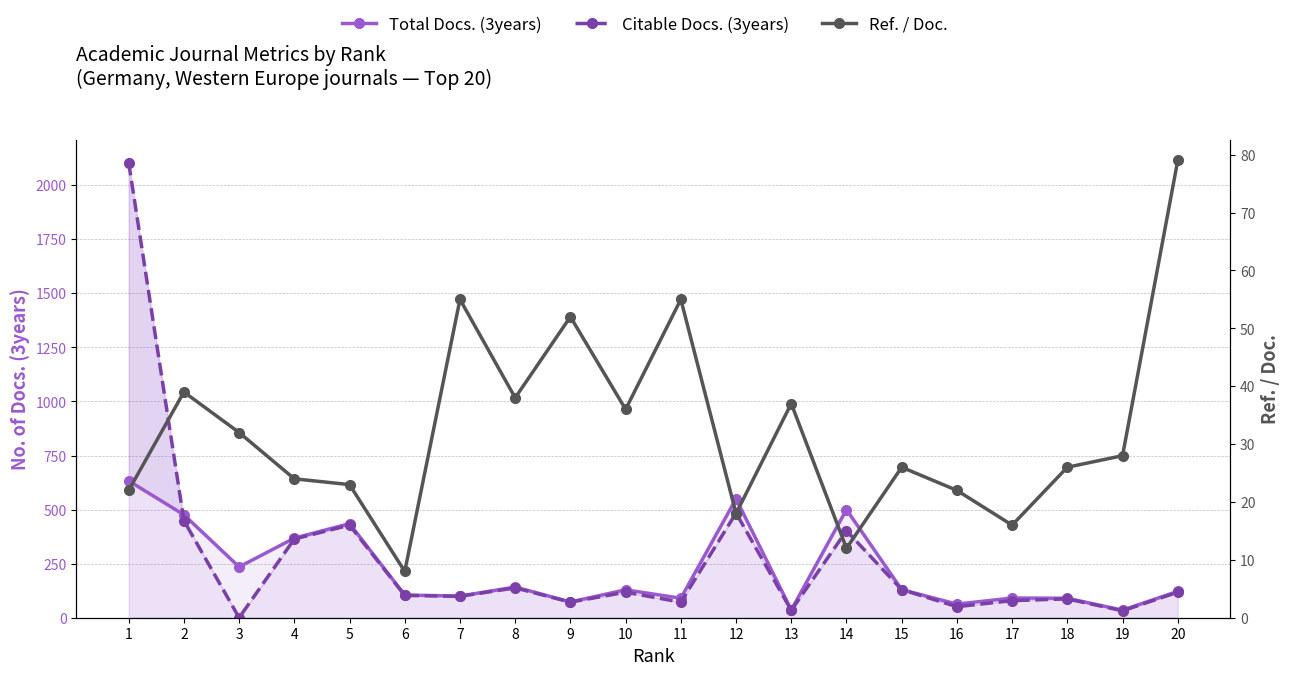

Which series has the widest spread of values?

Citable Docs. (3years)